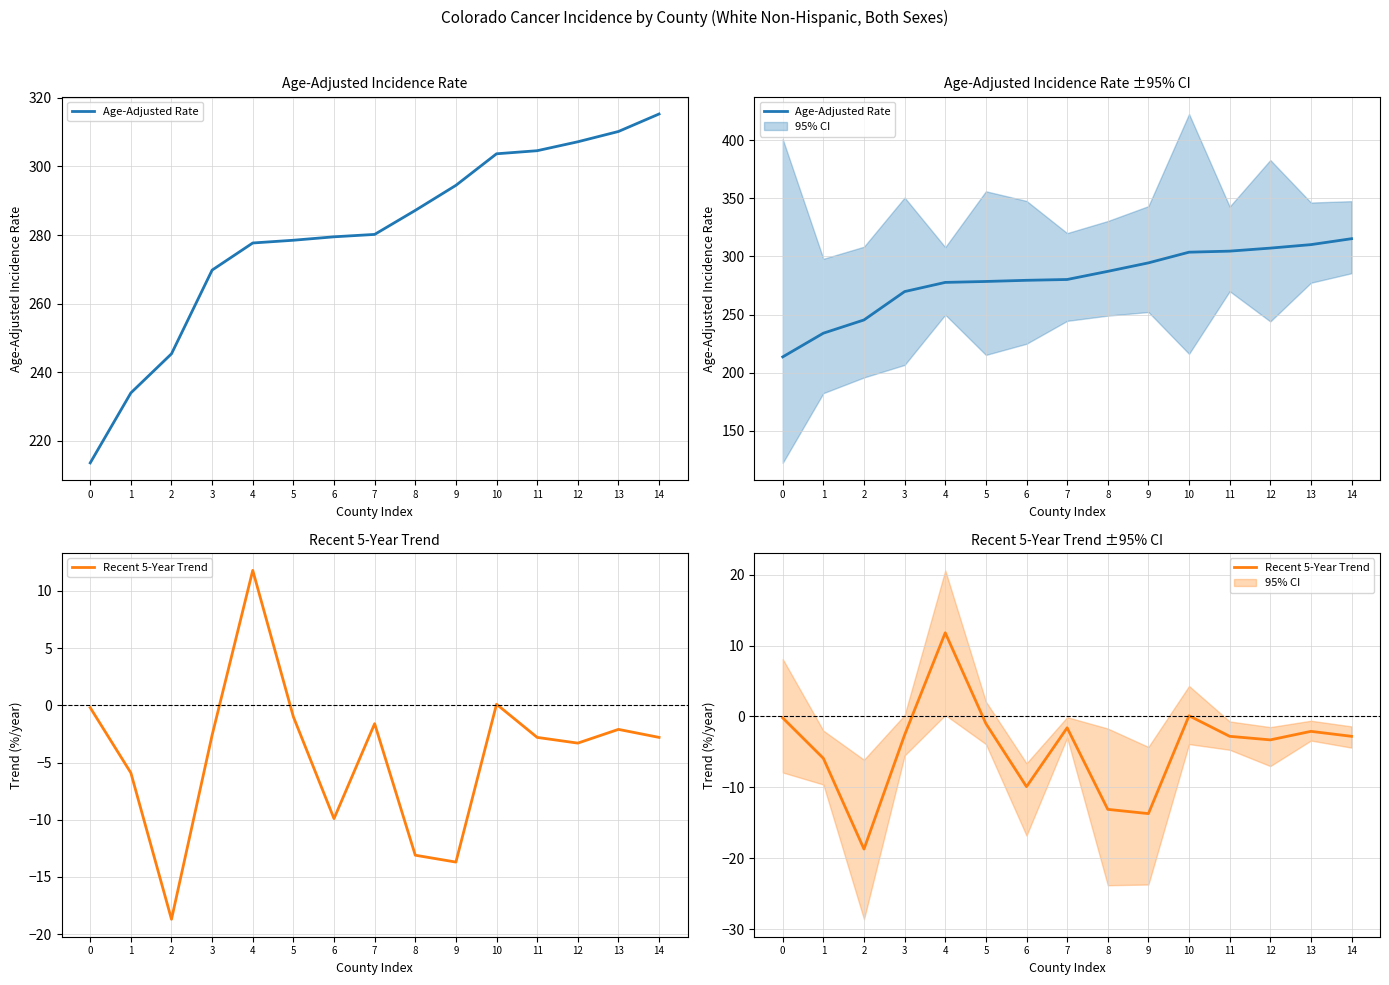

Reading left to right, extract all data points from this chart.

Age-Adjusted Rate: 213.6	234.0	245.4	269.8	277.7	278.5	279.5	280.2	287.2	294.5	303.7	304.6	307.2	310.2	315.3
Recent 5-Year Trend: -0.2	-5.9	-18.7	-2.6	11.8	-1.0	-9.9	-1.6	-13.1	-13.7	0.1	-2.8	-3.3	-2.1	-2.8